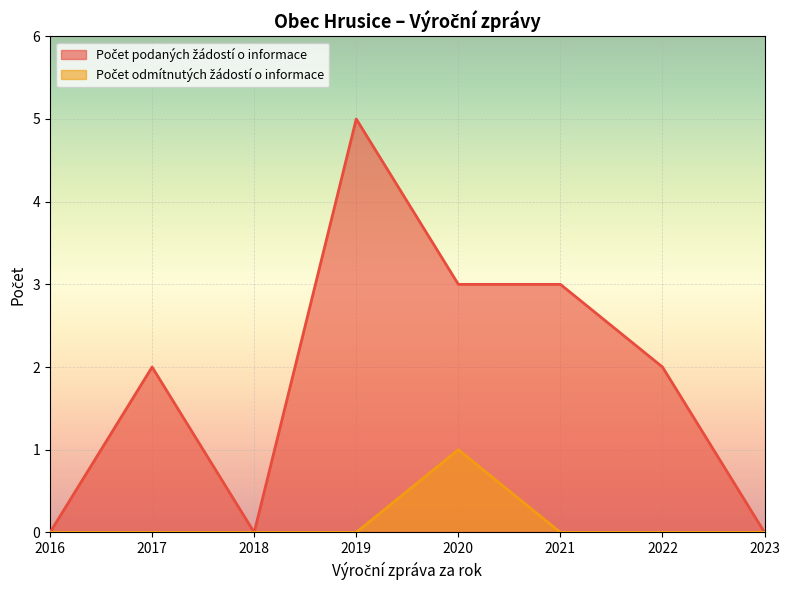

True or false: Počet odmítnutých žádostí o informace and Počet podaných žádostí o informace intersect in this chart.

False